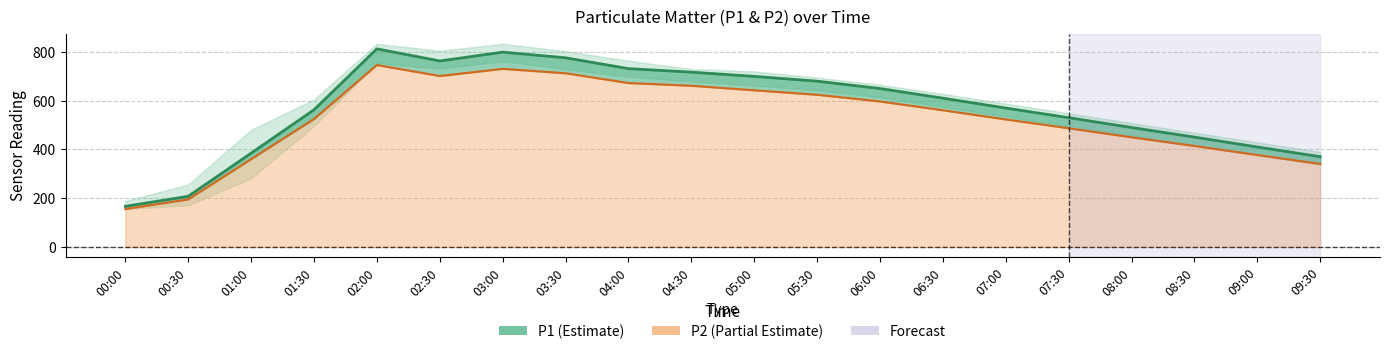

What is the label of the 18th point from the right?

01:00